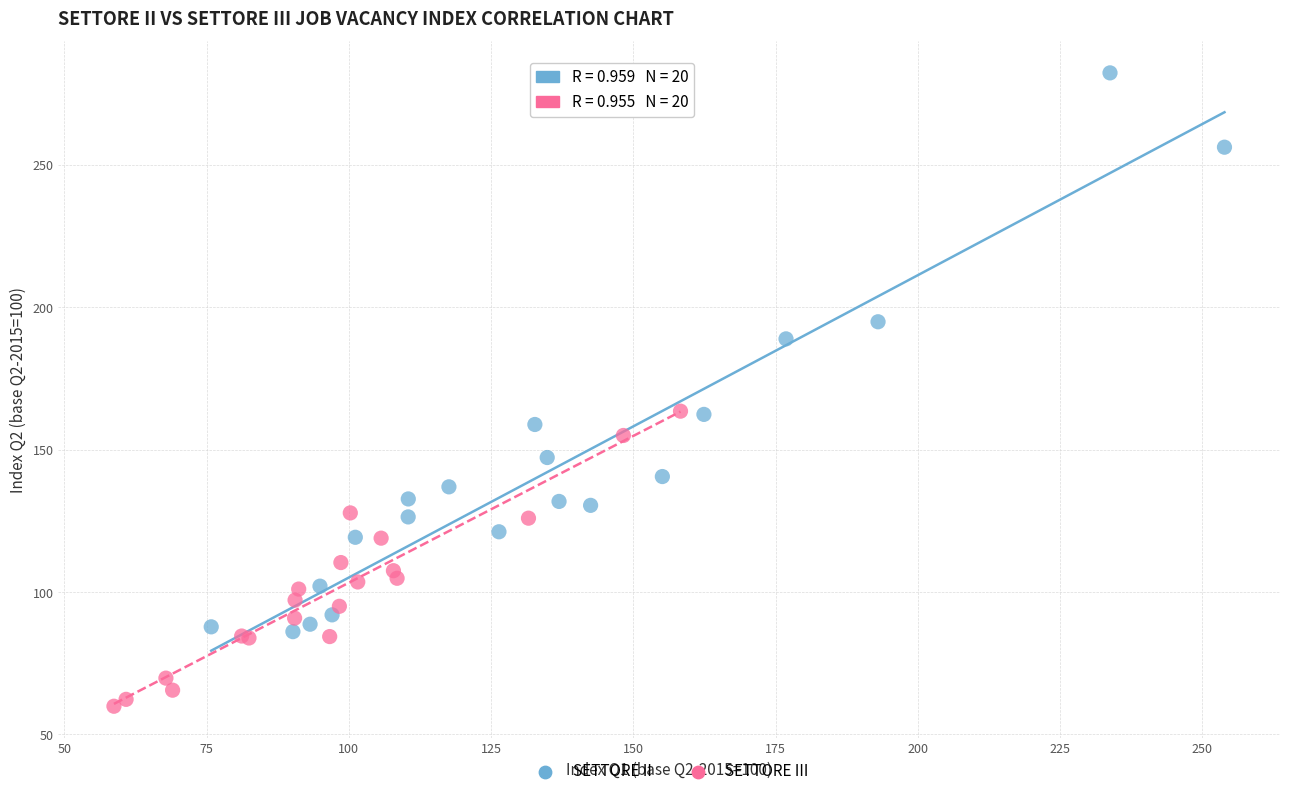

Which series reaches the maximum Y coordinate?

SETTORE II